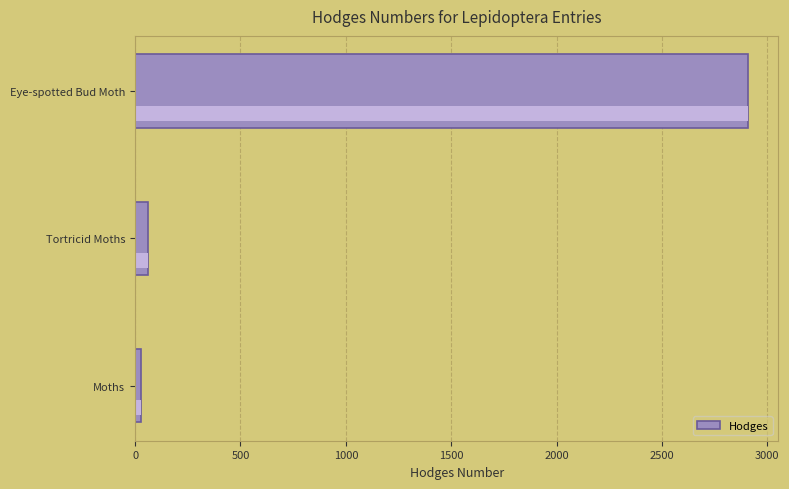

Is it true that the value at Tortricid Moths is 106.3?

False